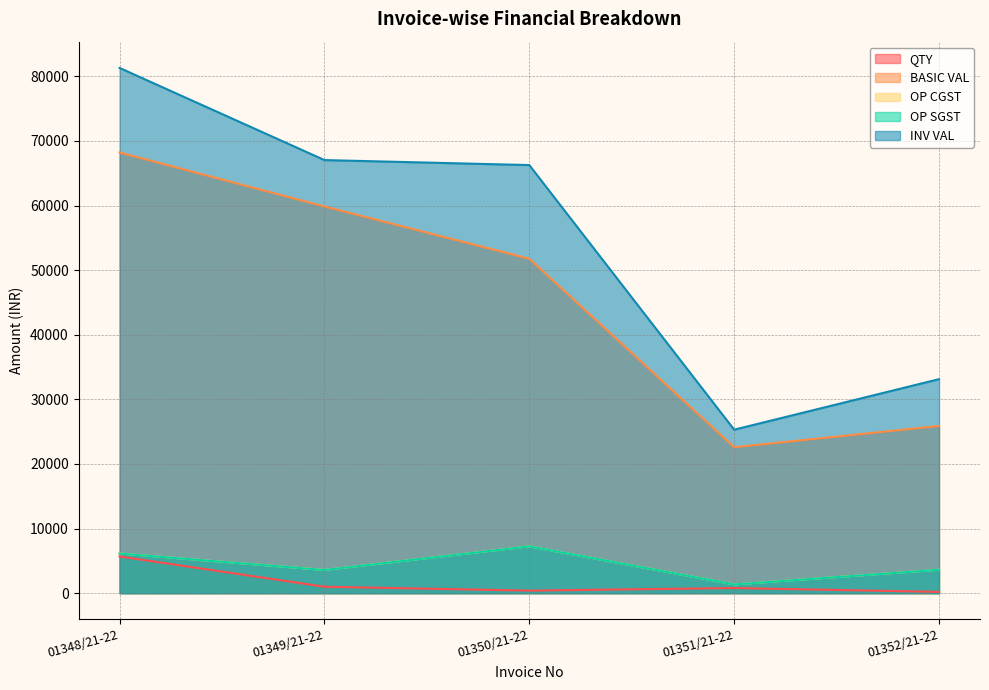

What is the difference between the OP CGST values at 01349/21-22 and 01350/21-22?

3656.5